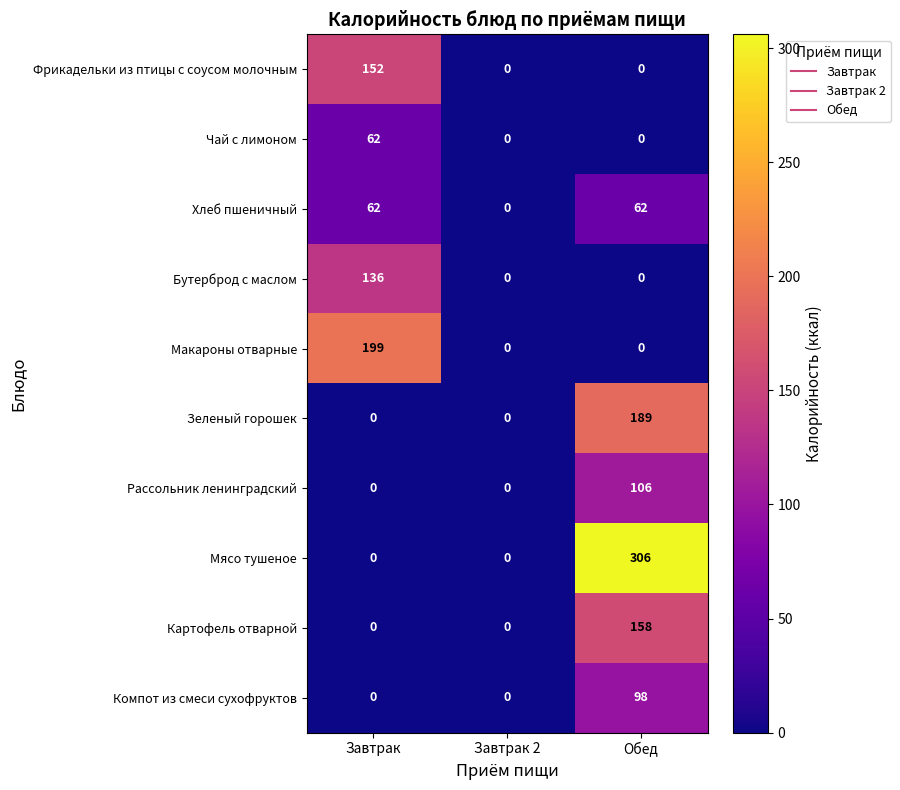

Reading left to right, transcribe all the data shown in this chart.

Фрикадельки из птицы с соусом молочным: Завтрак=152	Завтрак 2=0	Обед=0
Чай с лимоном: Завтрак=62	Завтрак 2=0	Обед=0
Хлеб пшеничный: Завтрак=62	Завтрак 2=0	Обед=62
Бутерброд с маслом: Завтрак=136	Завтрак 2=0	Обед=0
Макароны отварные: Завтрак=199	Завтрак 2=0	Обед=0
Зеленый горошек: Завтрак=0	Завтрак 2=0	Обед=189
Рассольник ленинградский: Завтрак=0	Завтрак 2=0	Обед=106
Мясо тушеное: Завтрак=0	Завтрак 2=0	Обед=306
Картофель отварной: Завтрак=0	Завтрак 2=0	Обед=158
Компот из смеси сухофруктов: Завтрак=0	Завтрак 2=0	Обед=98